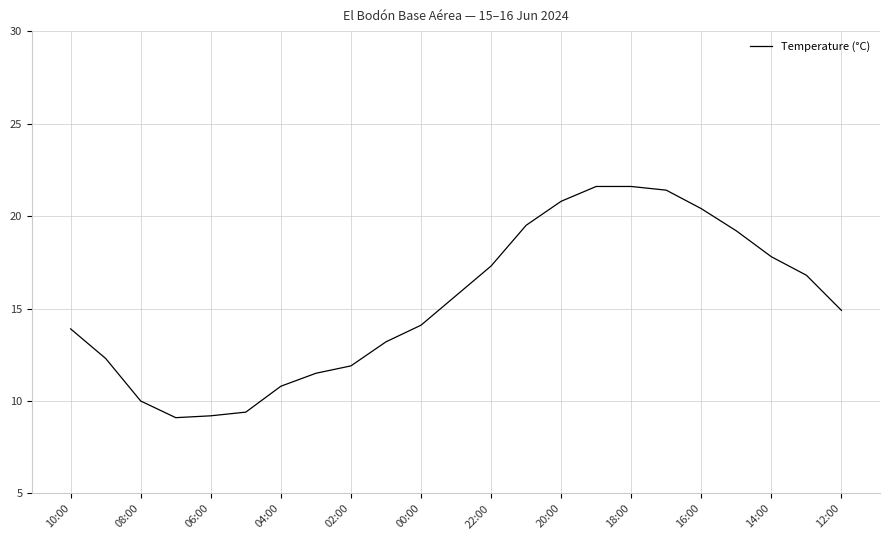

What is the smallest value displayed?

9.1